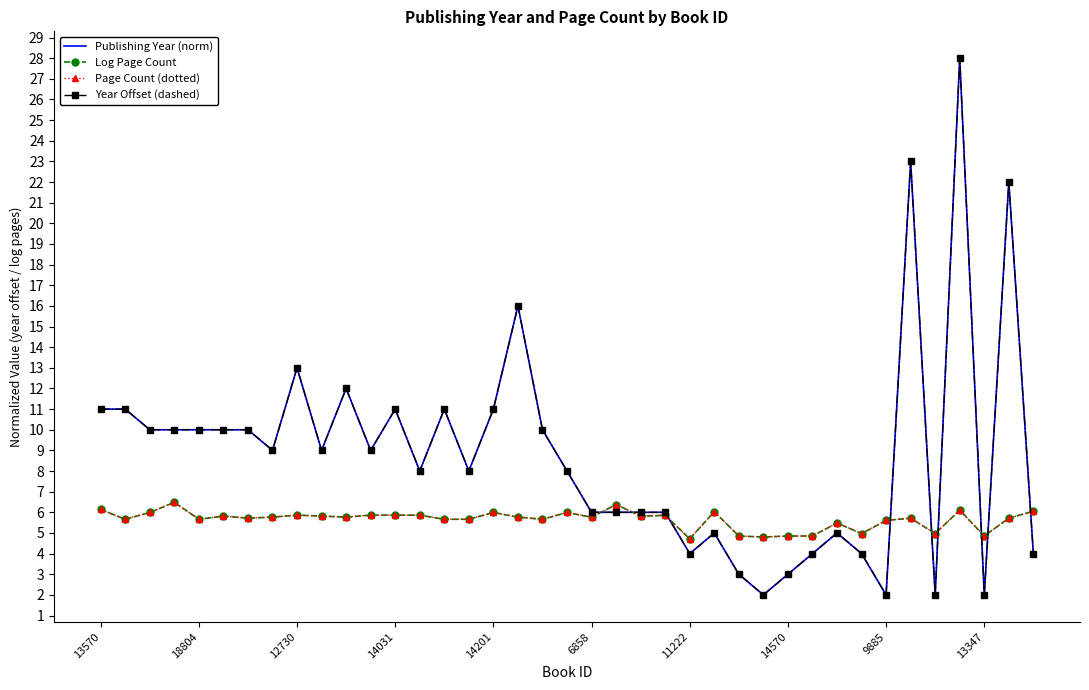

Where do Log Page Count and Publishing Year (norm) first cross each other?

20 and 21